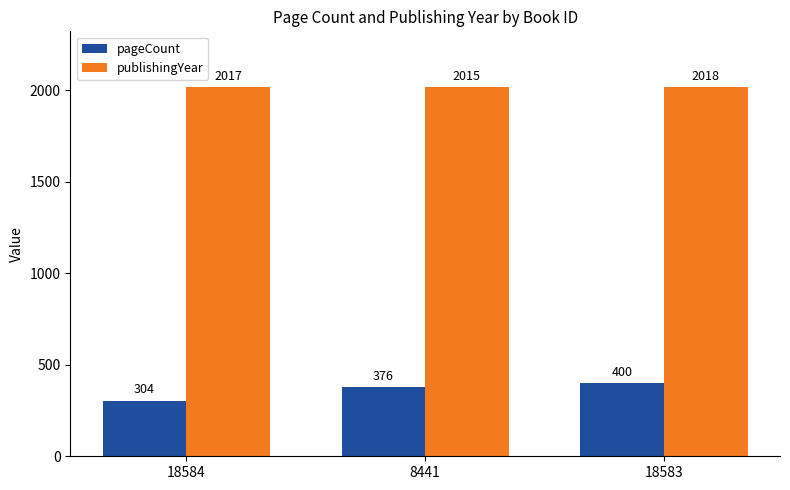

What is the spread (max minus min) of values at 8441?

1639